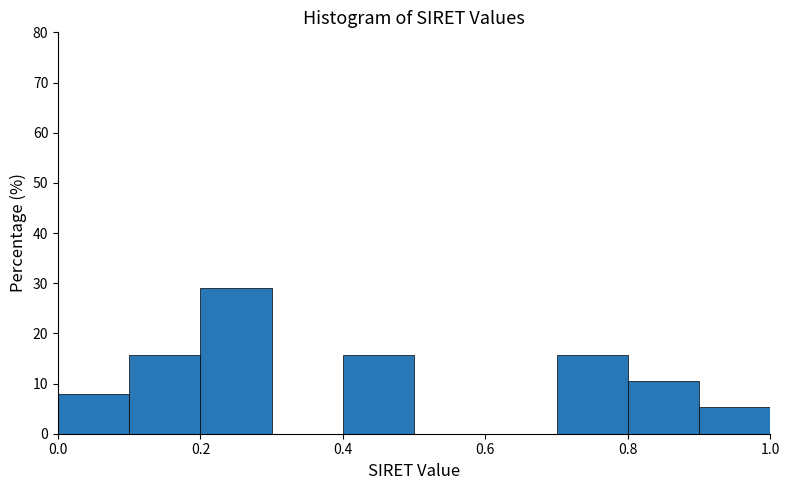

Reading left to right, transcribe this chart: for each bar, give the range it covers on the x-axis and its height. The values are not printed on the chart, so give them approximately, as read against the axis.

0.0 to 0.1: 8
0.1 to 0.2: 16
0.2 to 0.3: 29
0.3 to 0.4: 0
0.4 to 0.5: 16
0.5 to 0.6: 0
0.6 to 0.7: 0
0.7 to 0.8: 16
0.8 to 0.9: 11
0.9 to 1.0: 5